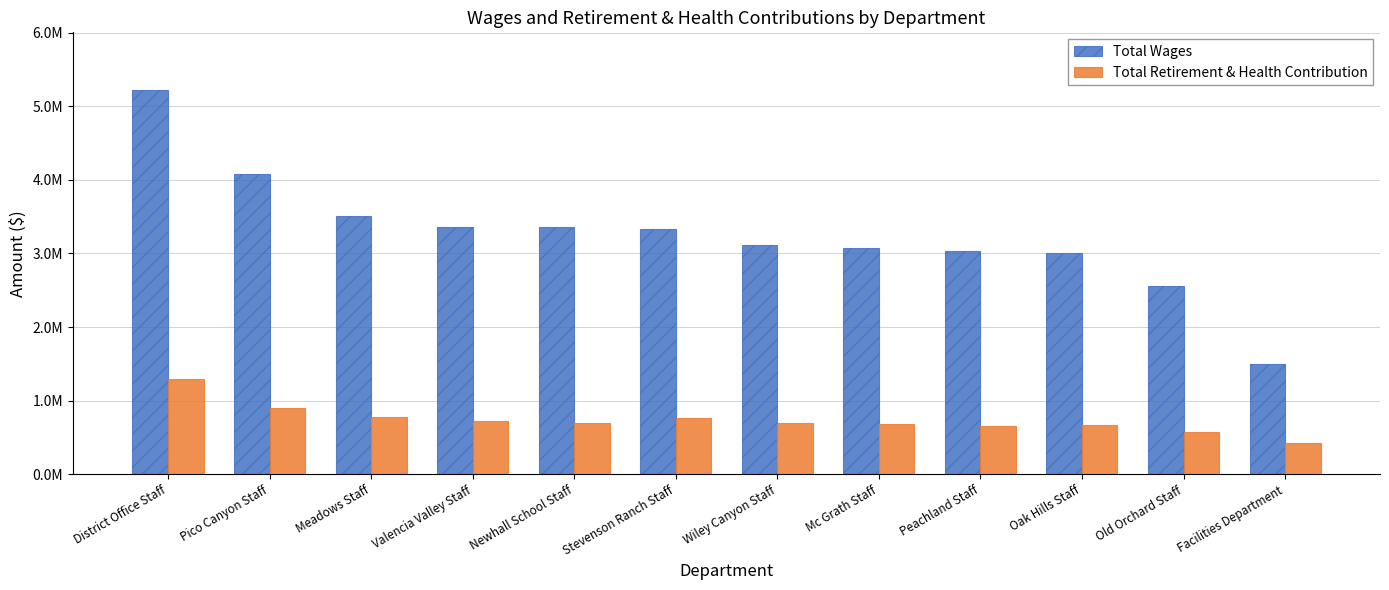

The Total Retirement & Health Contribution series shows 757472 at Stevenson Ranch Staff. True or false?

True